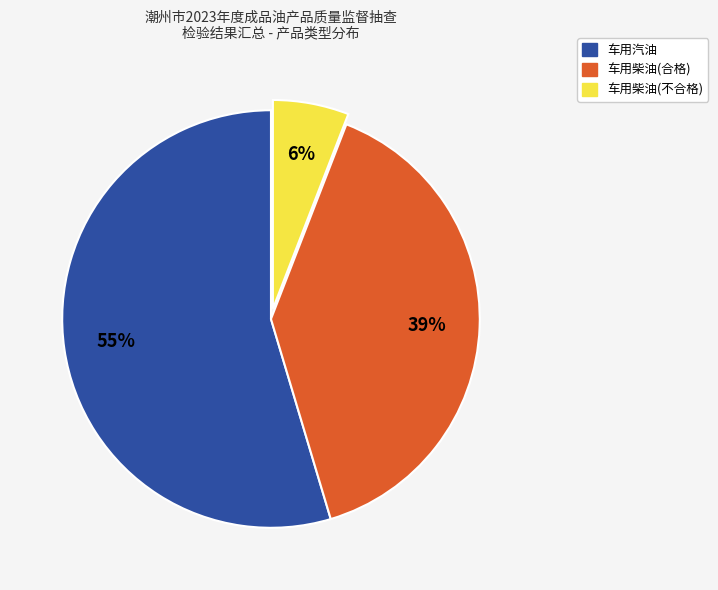

What is the largest slice in the pie chart?

车用汽油